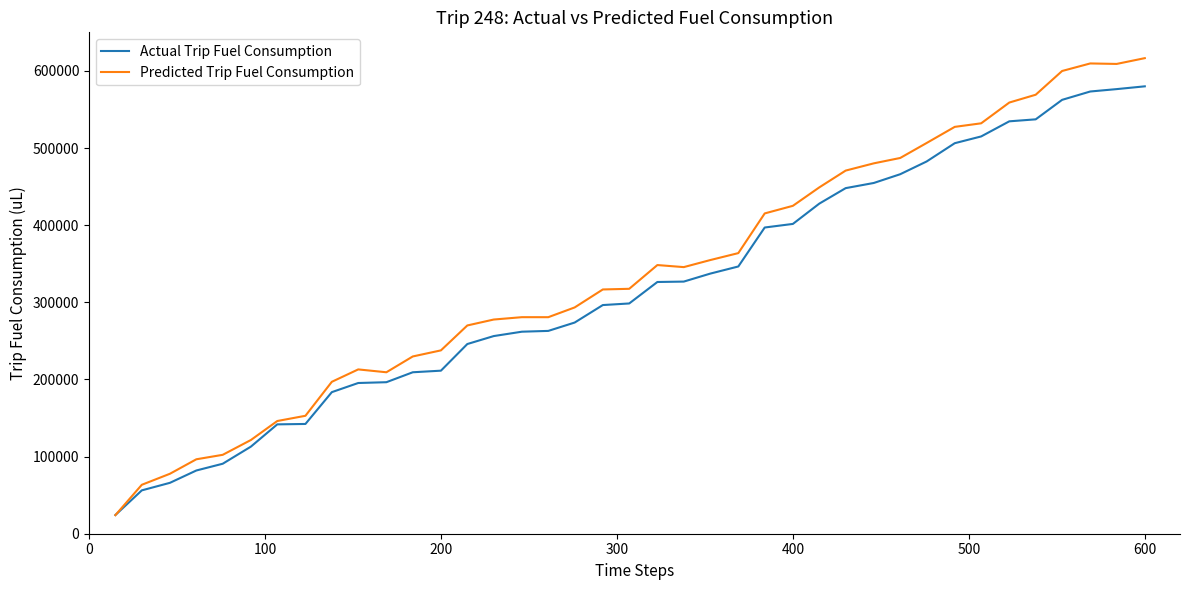

Which series has the largest range (max minus min)?

Predicted Trip Fuel Consumption